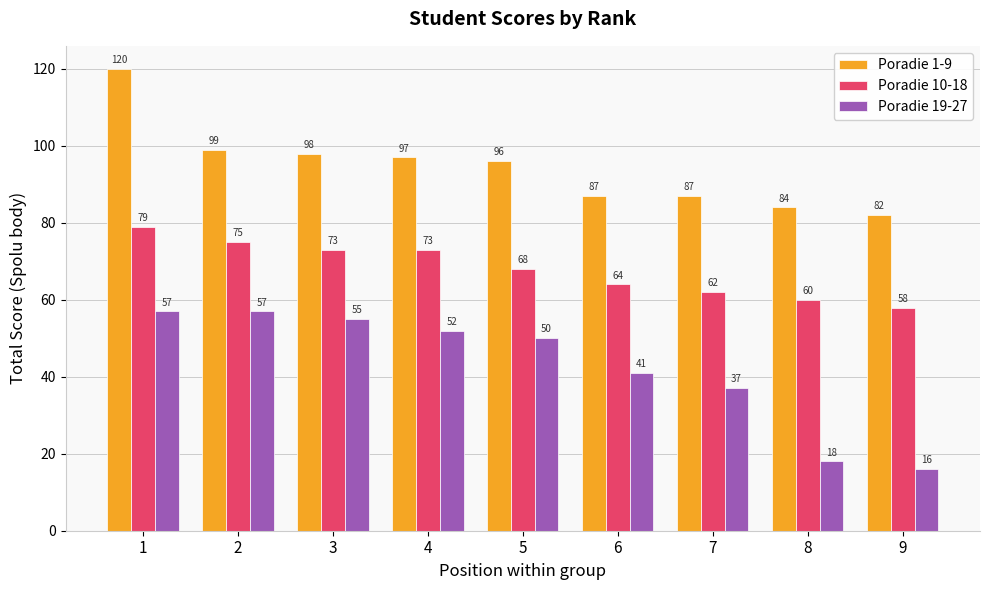

What is the sum of all Poradie 1-9 values?

850